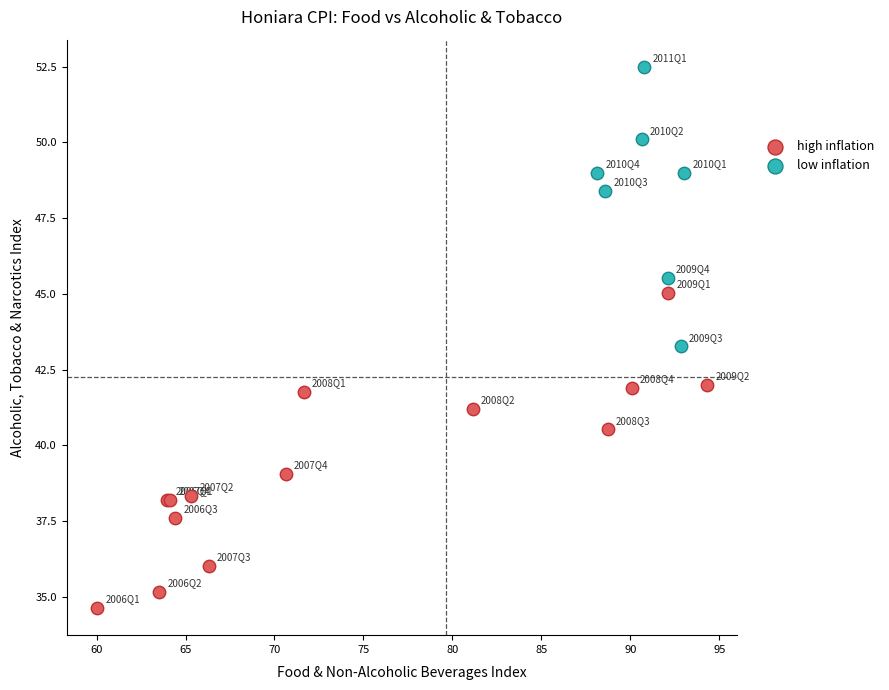

What are all the series names shown in the legend?

high inflation, low inflation